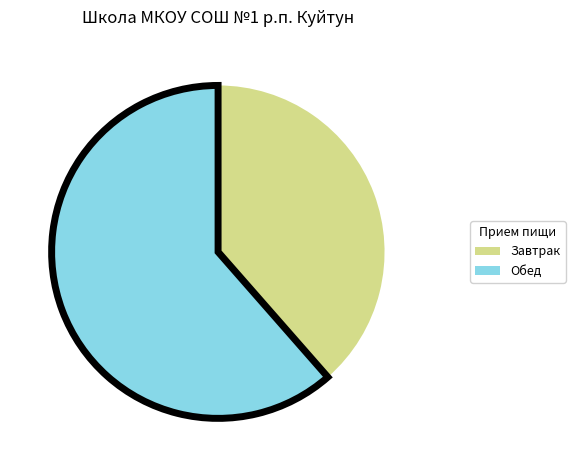

Does any single category account for the majority?

Yes